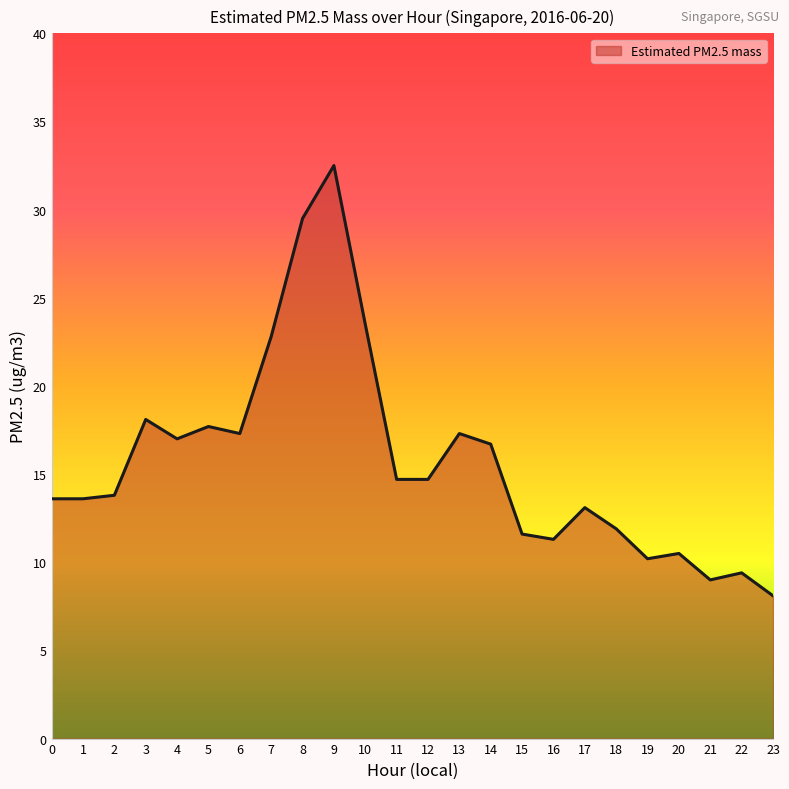

What is the greatest value displayed?

32.5